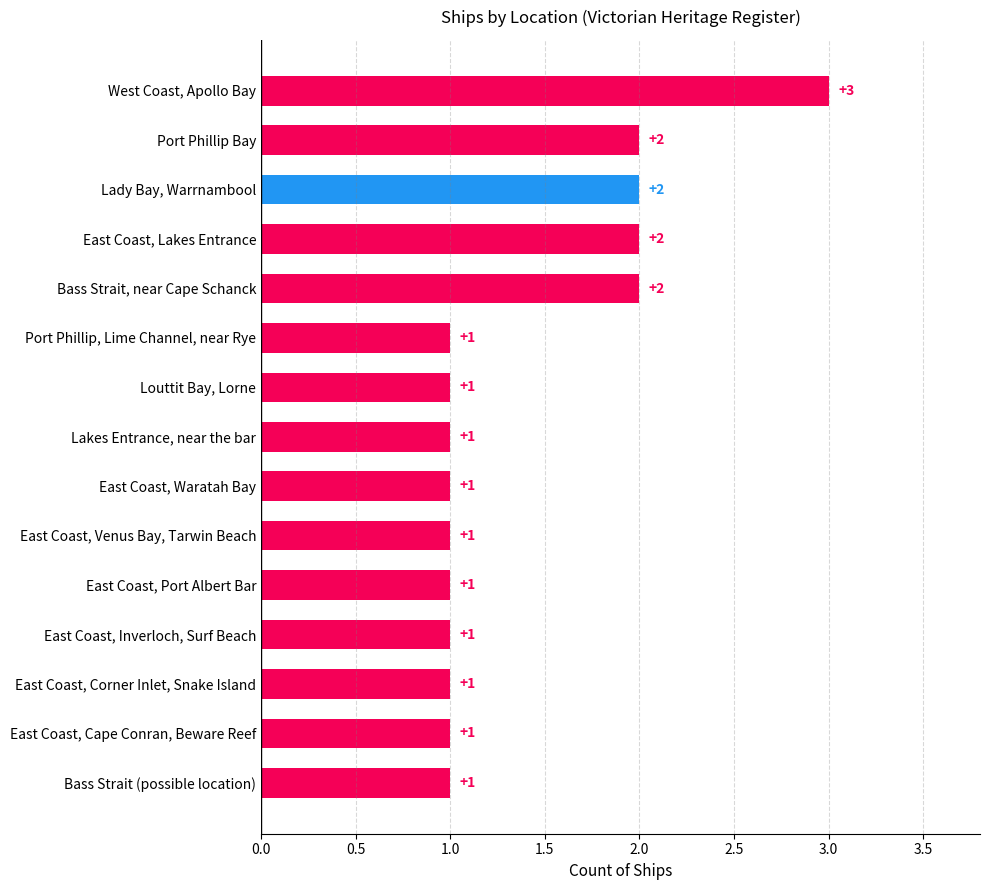

Reading top to bottom, list all the values displayed in this chart.

West Coast, Apollo Bay=3	Port Phillip Bay=2	Lady Bay, Warrnambool=2	East Coast, Lakes Entrance=2	Bass Strait, near Cape Schanck=2	Port Phillip, Lime Channel, near Rye=1	Louttit Bay, Lorne=1	Lakes Entrance, near the bar=1	East Coast, Waratah Bay=1	East Coast, Venus Bay, Tarwin Beach=1	East Coast, Port Albert Bar=1	East Coast, Inverloch, Surf Beach=1	East Coast, Corner Inlet, Snake Island=1	East Coast, Cape Conran, Beware Reef=1	Bass Strait (possible location)=1